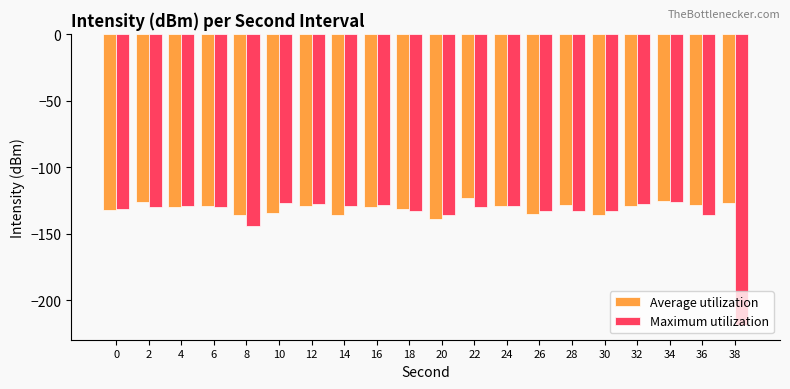

What is the difference between the maximum and minimum values in the Average utilization series?

16.0